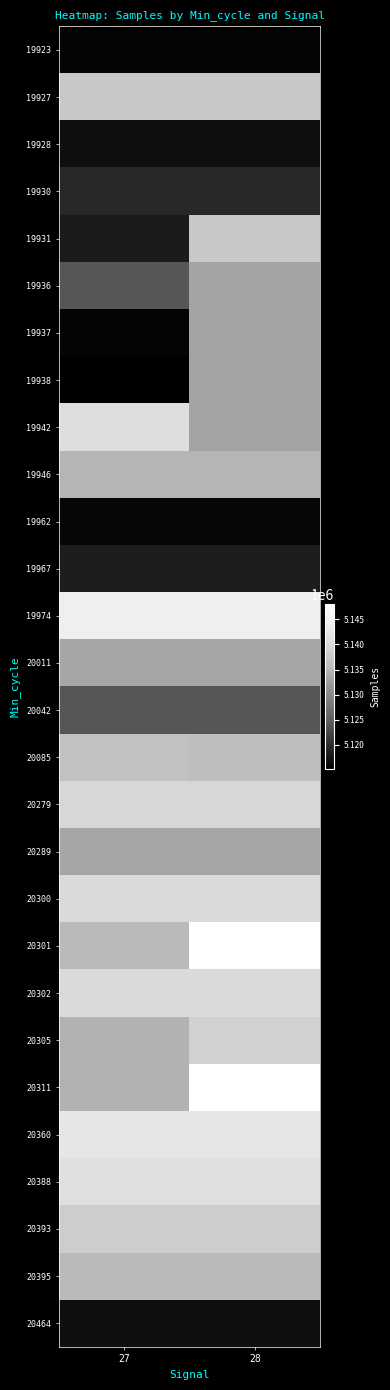

What is the minimum value shown in the chart?

5115164.0